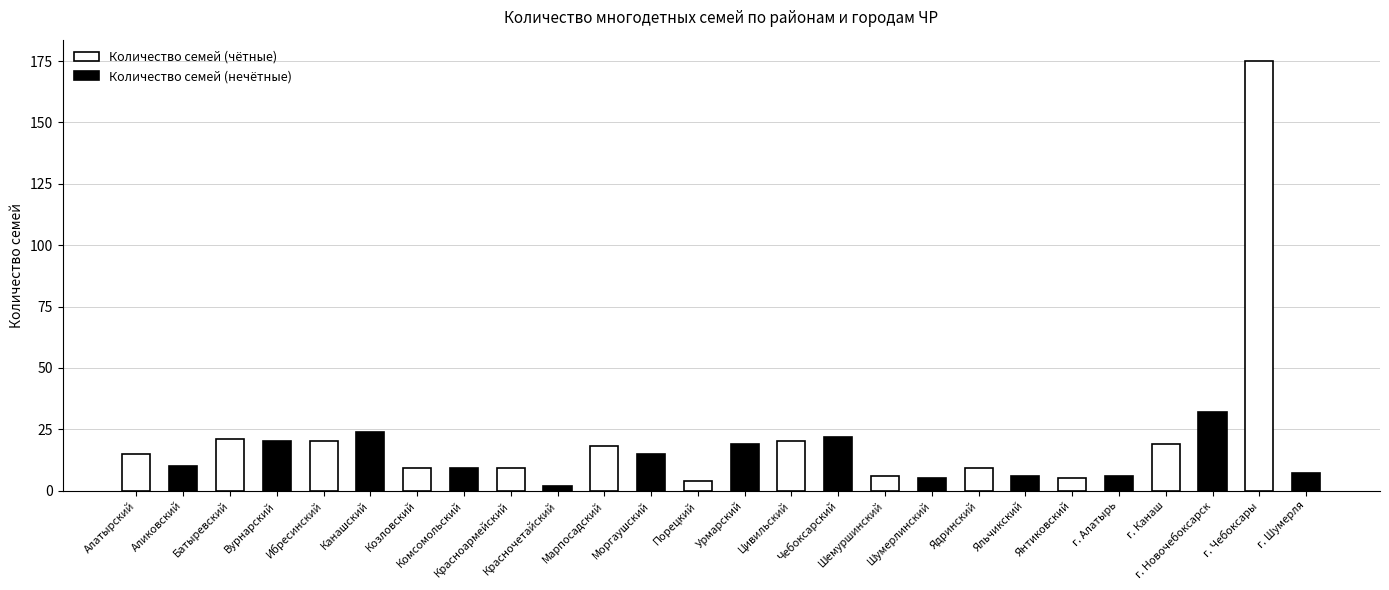

How many bars are there in each group?

2